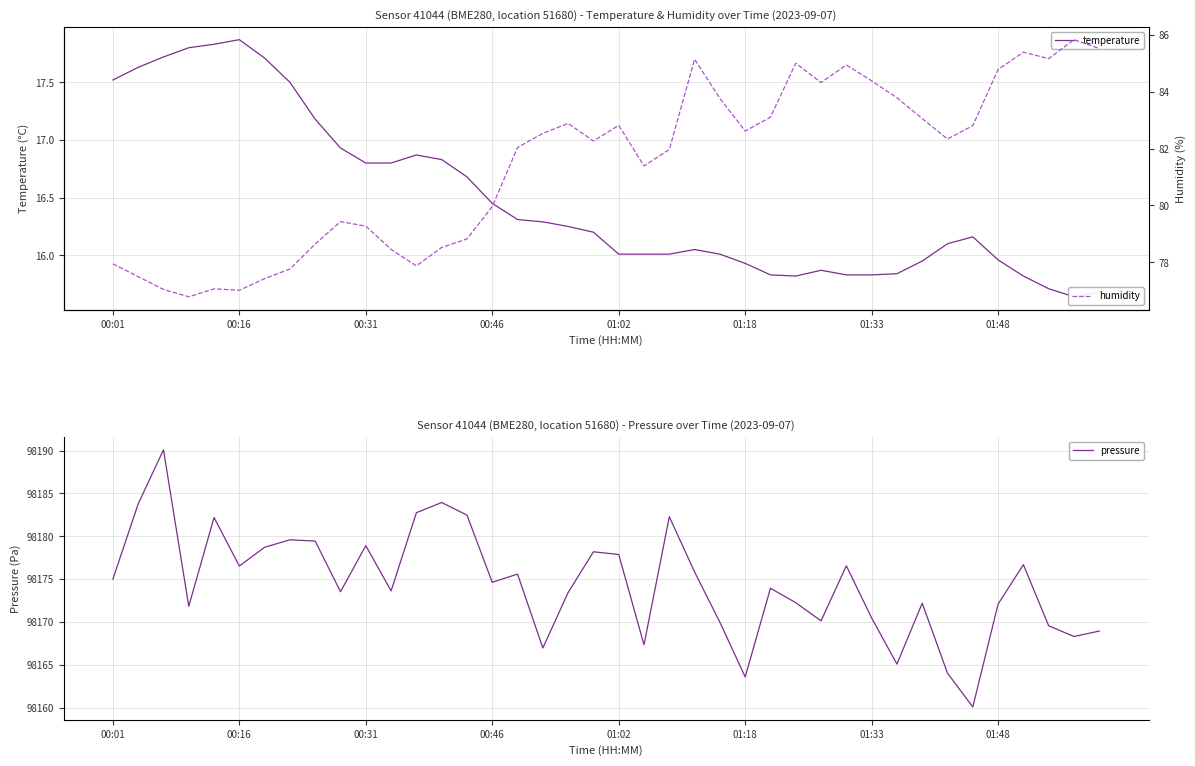

What is the minimum value for humidity?

76.8